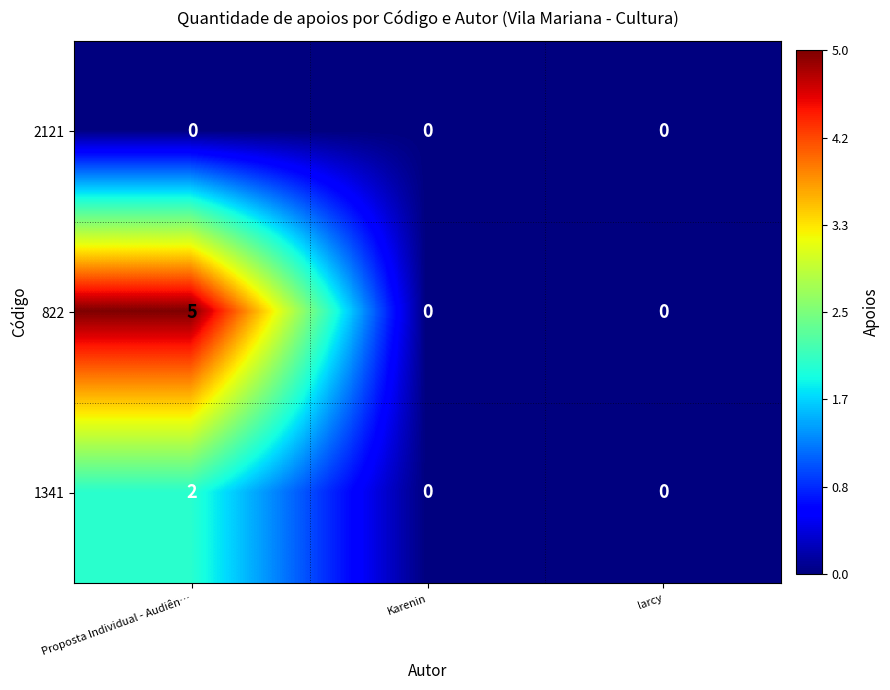

Reading left to right, transcribe all the data shown in this chart.

2121: Proposta Individual - Audiên…=0	Karenin=0	larcy=0
822: Proposta Individual - Audiên…=5	Karenin=0	larcy=0
1341: Proposta Individual - Audiên…=2	Karenin=0	larcy=0